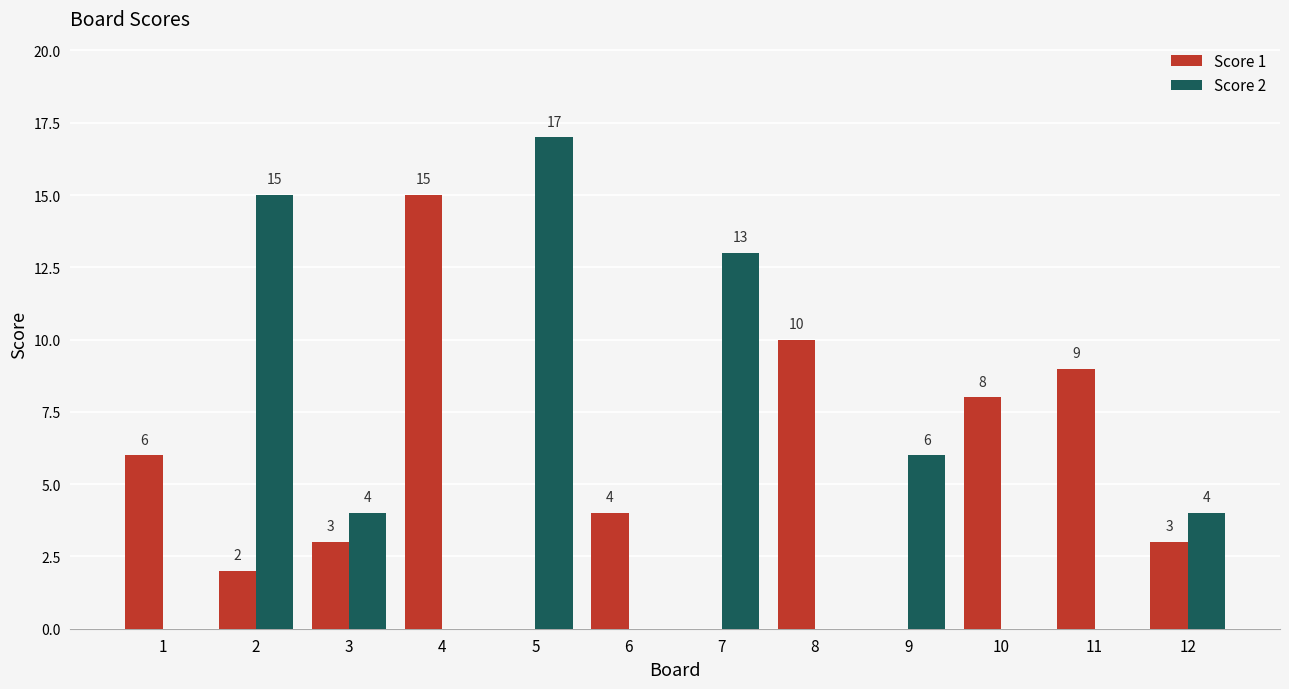

The Score 1 series shows 2 at 2. True or false?

True